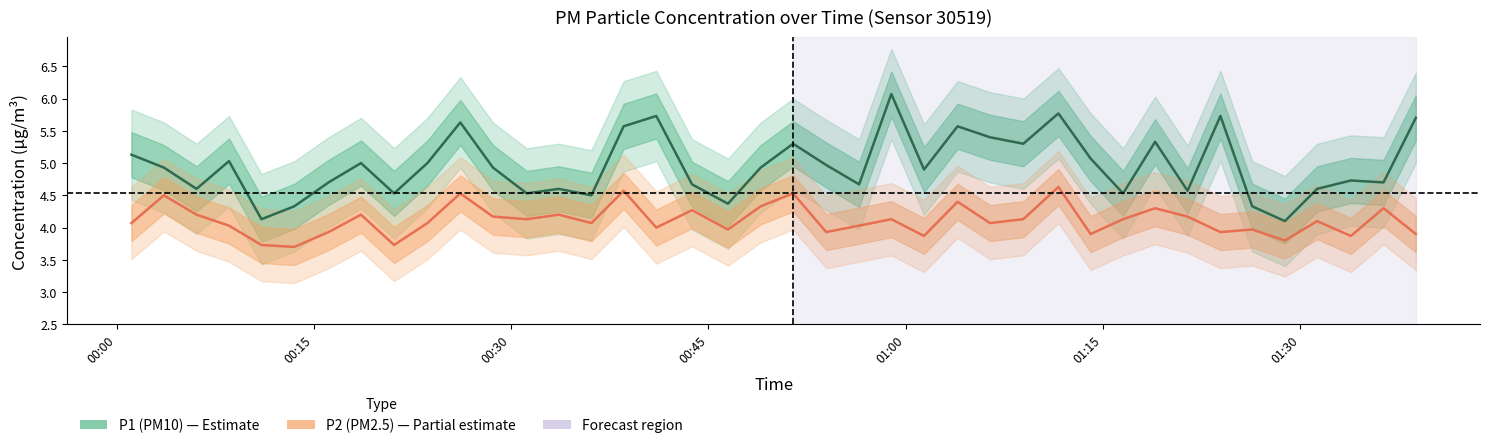

What is the value of the P1 (PM10) point at the 33rd from the left?

4.6